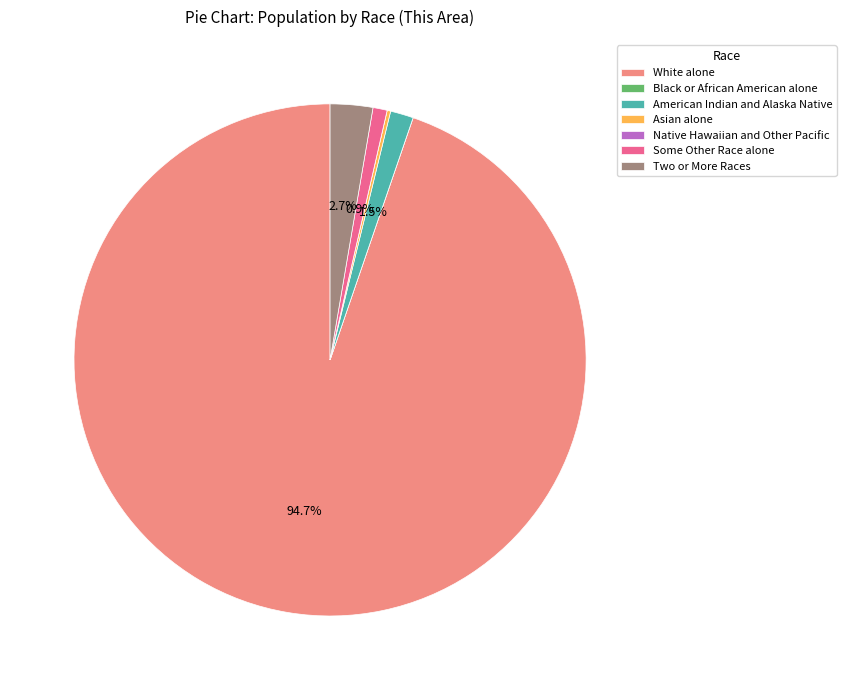

Combined, do American Indian and Alaska Native and Some Other Race alone account for over 50%?

No